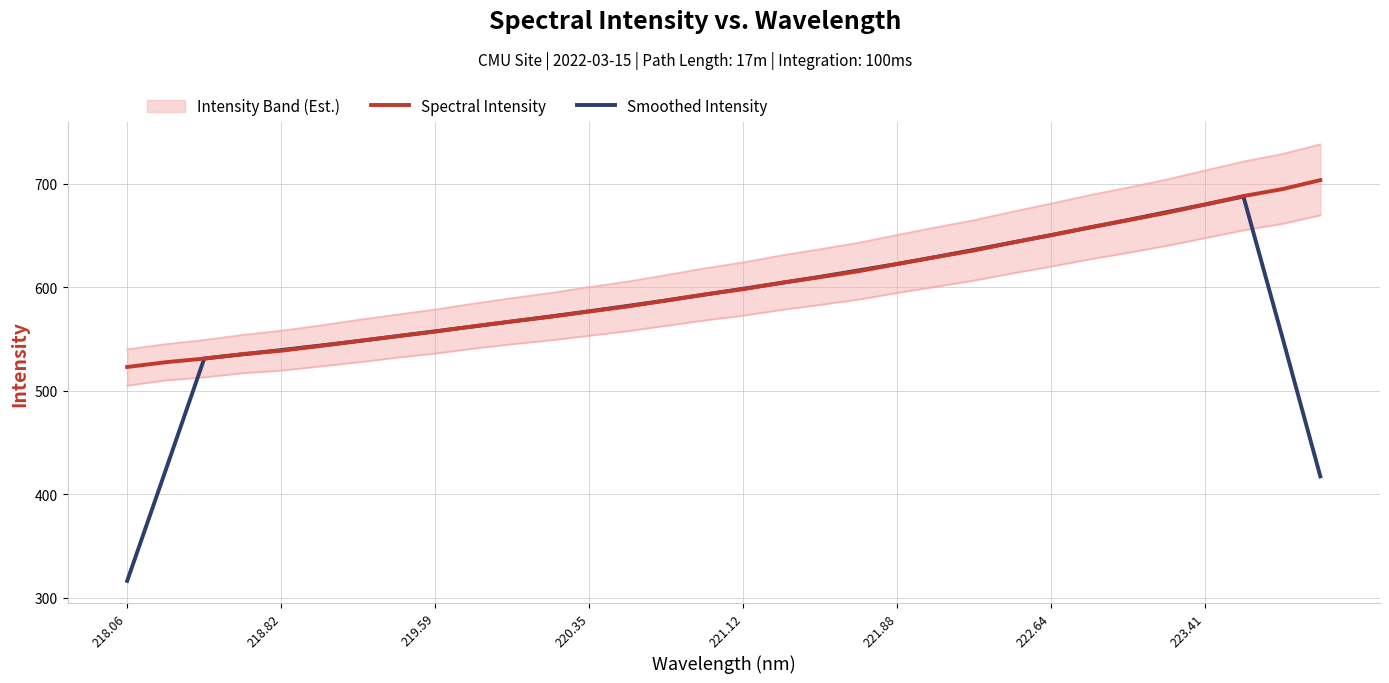

Which series has the largest total across all categories?

Spectral Intensity